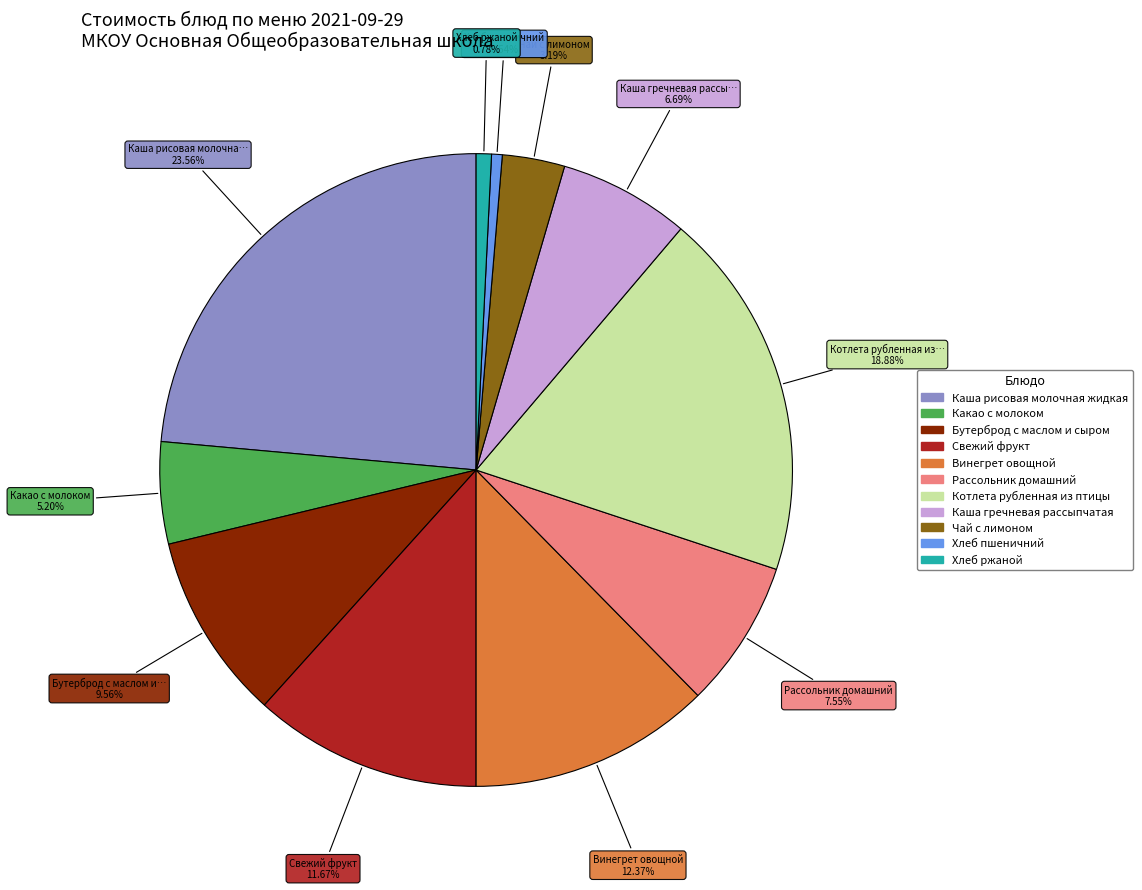

Does Рассольник домашний represent more than half of the total?

No